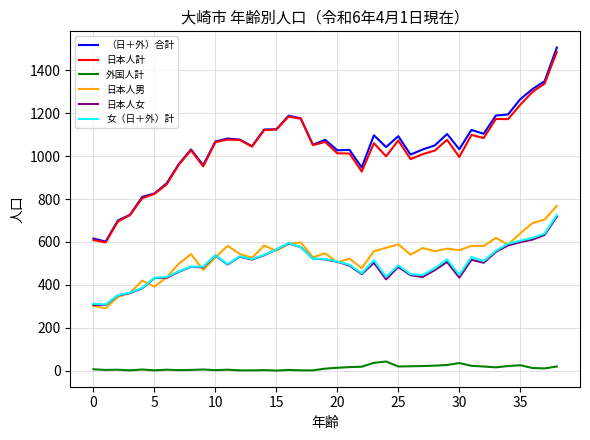

What is the difference between the maximum and minimum values in the 日本人計 series?

888